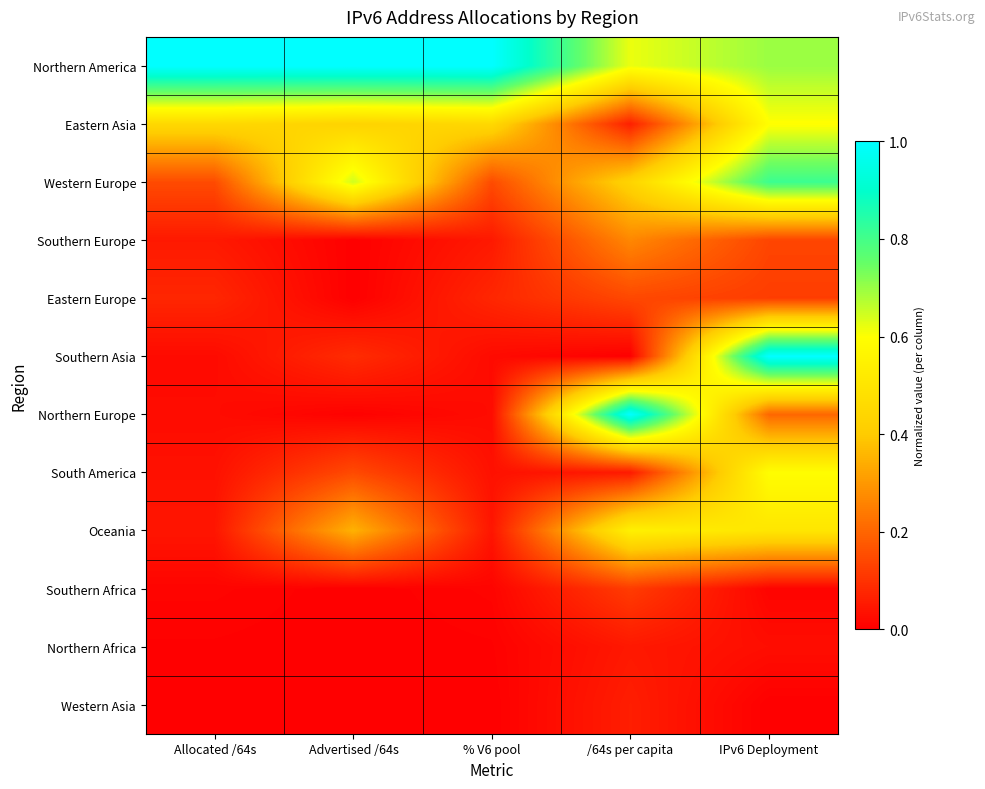

Reading left to right, transcribe all the data shown in this chart.

Northern America: Allocated /64s=1.0	Advertised /64s=1.0	% V6 pool=1.0	/64s per capita=0.6	IPv6 Deployment=0.7
Eastern Asia: Allocated /64s=0.4	Advertised /64s=0.4	% V6 pool=0.4	/64s per capita=0.1	IPv6 Deployment=0.6
Western Europe: Allocated /64s=0.1	Advertised /64s=0.6	% V6 pool=0.1	/64s per capita=0.4	IPv6 Deployment=0.8
Southern Europe: Allocated /64s=0.1	Advertised /64s=0.0	% V6 pool=0.1	/64s per capita=0.3	IPv6 Deployment=0.1
Eastern Europe: Allocated /64s=0.1	Advertised /64s=0.0	% V6 pool=0.1	/64s per capita=0.1	IPv6 Deployment=0.1
Southern Asia: Allocated /64s=0.0	Advertised /64s=0.1	% V6 pool=0.0	/64s per capita=0.0	IPv6 Deployment=1.0
Northern Europe: Allocated /64s=0.0	Advertised /64s=0.0	% V6 pool=0.0	/64s per capita=1.0	IPv6 Deployment=0.2
South America: Allocated /64s=0.0	Advertised /64s=0.1	% V6 pool=0.0	/64s per capita=0.1	IPv6 Deployment=0.6
Oceania: Allocated /64s=0.0	Advertised /64s=0.3	% V6 pool=0.0	/64s per capita=0.5	IPv6 Deployment=0.5
Southern Africa: Allocated /64s=0.0	Advertised /64s=0.0	% V6 pool=0.0	/64s per capita=0.1	IPv6 Deployment=0.0
Northern Africa: Allocated /64s=0.0	Advertised /64s=0.0	% V6 pool=0.0	/64s per capita=0.0	IPv6 Deployment=0.0
Western Asia: Allocated /64s=0.0	Advertised /64s=0.0	% V6 pool=0.0	/64s per capita=0.1	IPv6 Deployment=0.0